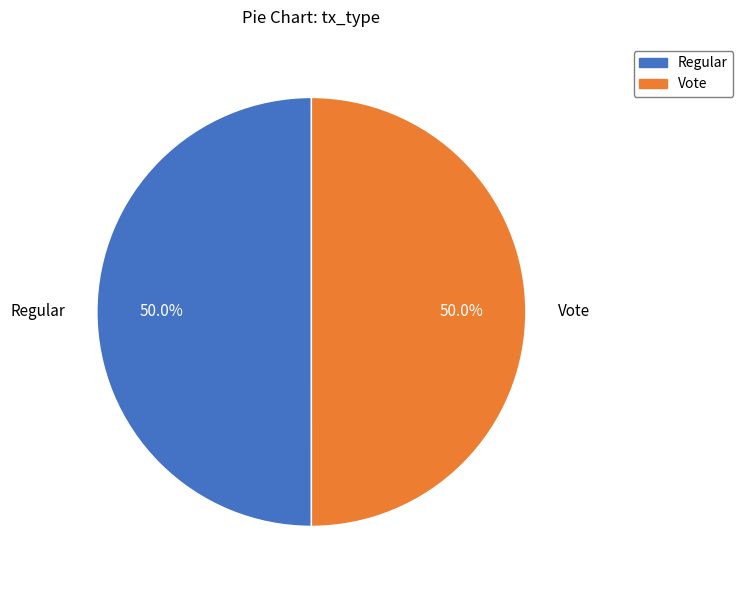

Combined, what portion of the pie is Vote and Regular?

100.0%